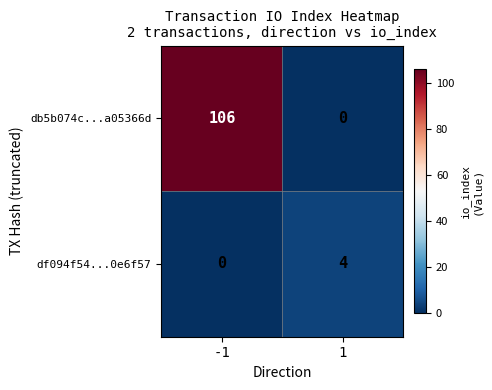

True or false: db5b074c...a05366d has a value of 0 at 1.

True